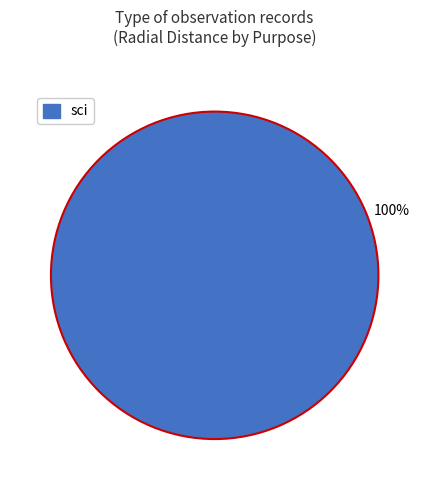

Count the number of slices in the pie.

1